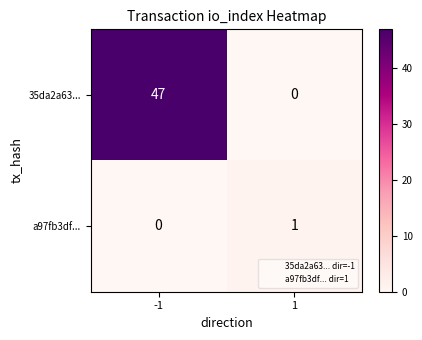

What is the average value of the 35da2a63... series?

24